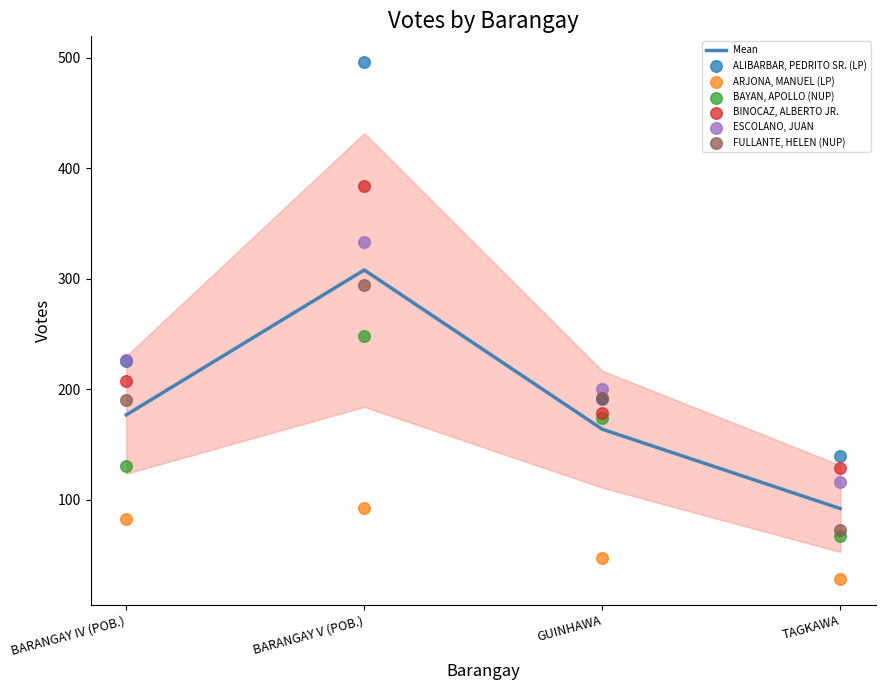

What is the total value across all series at BARANGAY IV (POB.)?

1060